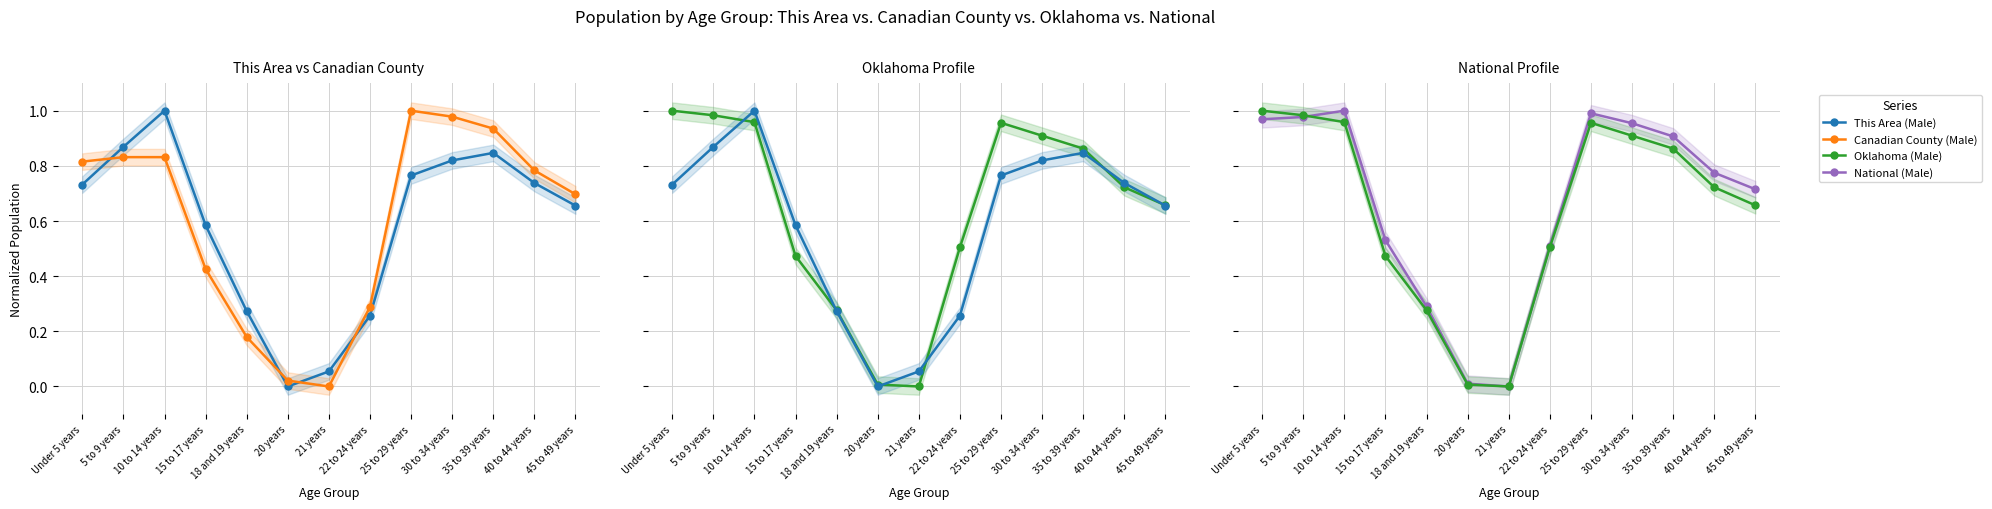

Is this an area chart (filled region under the line)?

No